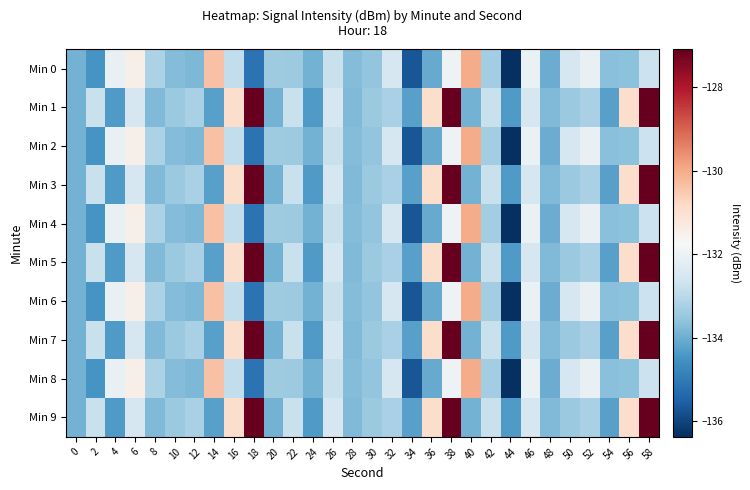

Reading left to right, what are all the values shown in this chart?

Min 0: 0=-133.9	2=-134.5	4=-132.1	6=-131.4	8=-133.2	10=-133.7	12=-133.8	14=-130.4	16=-132.9	18=-135.2	20=-133.4	22=-133.4	24=-133.9	26=-132.8	28=-133.7	30=-133.6	32=-132.5	34=-135.7	36=-134.1	38=-132.0	40=-130.0	42=-133.3	44=-136.4	46=-132.0	48=-134.0	50=-132.5	52=-132.1	54=-133.7	56=-133.6	58=-132.7
Min 1: 0=-133.9	2=-132.8	4=-134.4	6=-132.5	8=-133.8	10=-133.5	12=-133.3	14=-134.3	16=-130.9	18=-127.1	20=-133.9	22=-132.8	24=-134.4	26=-132.5	28=-133.8	30=-133.5	32=-133.3	34=-134.3	36=-130.9	38=-127.1	40=-133.9	42=-132.8	44=-134.4	46=-132.5	48=-133.8	50=-133.5	52=-133.3	54=-134.3	56=-130.9	58=-127.1
Min 2: 0=-133.9	2=-134.5	4=-132.1	6=-131.4	8=-133.2	10=-133.7	12=-133.8	14=-130.4	16=-132.9	18=-135.2	20=-133.4	22=-133.4	24=-133.9	26=-132.8	28=-133.7	30=-133.6	32=-132.5	34=-135.7	36=-134.1	38=-132.0	40=-130.0	42=-133.3	44=-136.4	46=-132.0	48=-134.0	50=-132.5	52=-132.1	54=-133.7	56=-133.6	58=-132.7
Min 3: 0=-133.9	2=-132.8	4=-134.4	6=-132.5	8=-133.8	10=-133.5	12=-133.3	14=-134.3	16=-130.9	18=-127.1	20=-133.9	22=-132.8	24=-134.4	26=-132.5	28=-133.8	30=-133.5	32=-133.3	34=-134.3	36=-130.9	38=-127.1	40=-133.9	42=-132.8	44=-134.4	46=-132.5	48=-133.8	50=-133.5	52=-133.3	54=-134.3	56=-130.9	58=-127.1
Min 4: 0=-133.9	2=-134.5	4=-132.1	6=-131.4	8=-133.2	10=-133.7	12=-133.8	14=-130.4	16=-132.9	18=-135.2	20=-133.4	22=-133.4	24=-133.9	26=-132.8	28=-133.7	30=-133.6	32=-132.5	34=-135.7	36=-134.1	38=-132.0	40=-130.0	42=-133.3	44=-136.4	46=-132.0	48=-134.0	50=-132.5	52=-132.1	54=-133.7	56=-133.6	58=-132.7
Min 5: 0=-133.9	2=-132.8	4=-134.4	6=-132.5	8=-133.8	10=-133.5	12=-133.3	14=-134.3	16=-130.9	18=-127.1	20=-133.9	22=-132.8	24=-134.4	26=-132.5	28=-133.8	30=-133.5	32=-133.3	34=-134.3	36=-130.9	38=-127.1	40=-133.9	42=-132.8	44=-134.4	46=-132.5	48=-133.8	50=-133.5	52=-133.3	54=-134.3	56=-130.9	58=-127.1
Min 6: 0=-133.9	2=-134.5	4=-132.1	6=-131.4	8=-133.2	10=-133.7	12=-133.8	14=-130.4	16=-132.9	18=-135.2	20=-133.4	22=-133.4	24=-133.9	26=-132.8	28=-133.7	30=-133.6	32=-132.5	34=-135.7	36=-134.1	38=-132.0	40=-130.0	42=-133.3	44=-136.4	46=-132.0	48=-134.0	50=-132.5	52=-132.1	54=-133.7	56=-133.6	58=-132.7
Min 7: 0=-133.9	2=-132.8	4=-134.4	6=-132.5	8=-133.8	10=-133.5	12=-133.3	14=-134.3	16=-130.9	18=-127.1	20=-133.9	22=-132.8	24=-134.4	26=-132.5	28=-133.8	30=-133.5	32=-133.3	34=-134.3	36=-130.9	38=-127.1	40=-133.9	42=-132.8	44=-134.4	46=-132.5	48=-133.8	50=-133.5	52=-133.3	54=-134.3	56=-130.9	58=-127.1
Min 8: 0=-133.9	2=-134.5	4=-132.1	6=-131.4	8=-133.2	10=-133.7	12=-133.8	14=-130.4	16=-132.9	18=-135.2	20=-133.4	22=-133.4	24=-133.9	26=-132.8	28=-133.7	30=-133.6	32=-132.5	34=-135.7	36=-134.1	38=-132.0	40=-130.0	42=-133.3	44=-136.4	46=-132.0	48=-134.0	50=-132.5	52=-132.1	54=-133.7	56=-133.6	58=-132.7
Min 9: 0=-133.9	2=-132.8	4=-134.4	6=-132.5	8=-133.8	10=-133.5	12=-133.3	14=-134.3	16=-130.9	18=-127.1	20=-133.9	22=-132.8	24=-134.4	26=-132.5	28=-133.8	30=-133.5	32=-133.3	34=-134.3	36=-130.9	38=-127.1	40=-133.9	42=-132.8	44=-134.4	46=-132.5	48=-133.8	50=-133.5	52=-133.3	54=-134.3	56=-130.9	58=-127.1